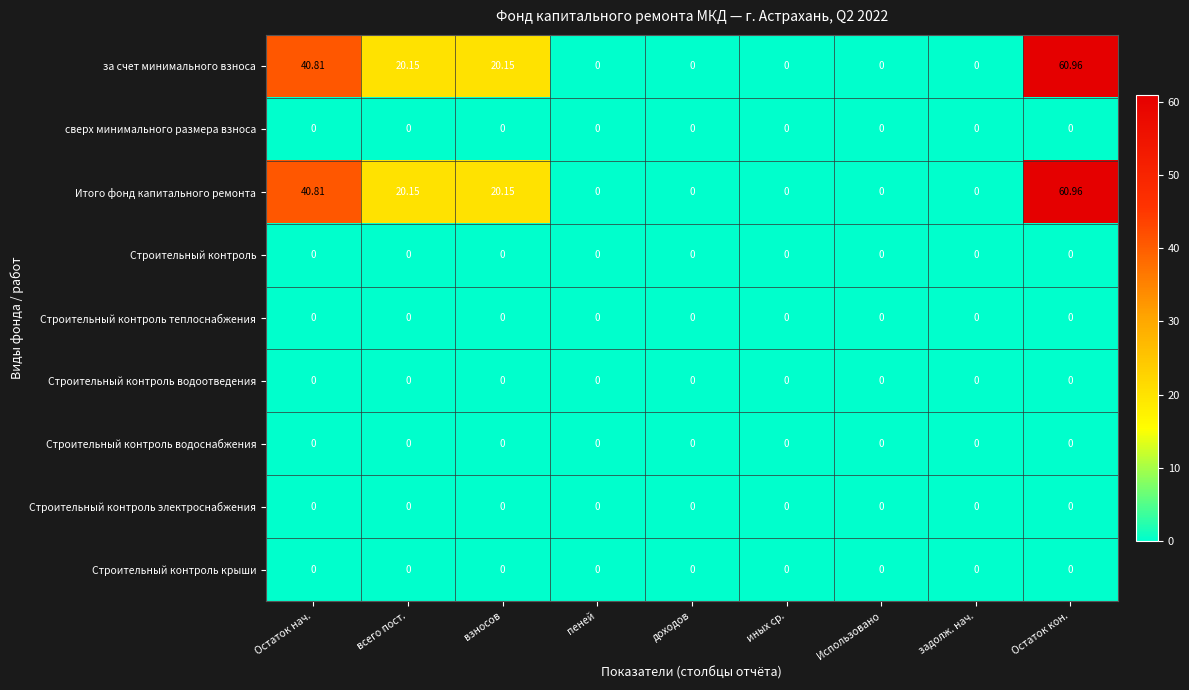

Which series has the largest range (max minus min)?

за счет минимального взноса